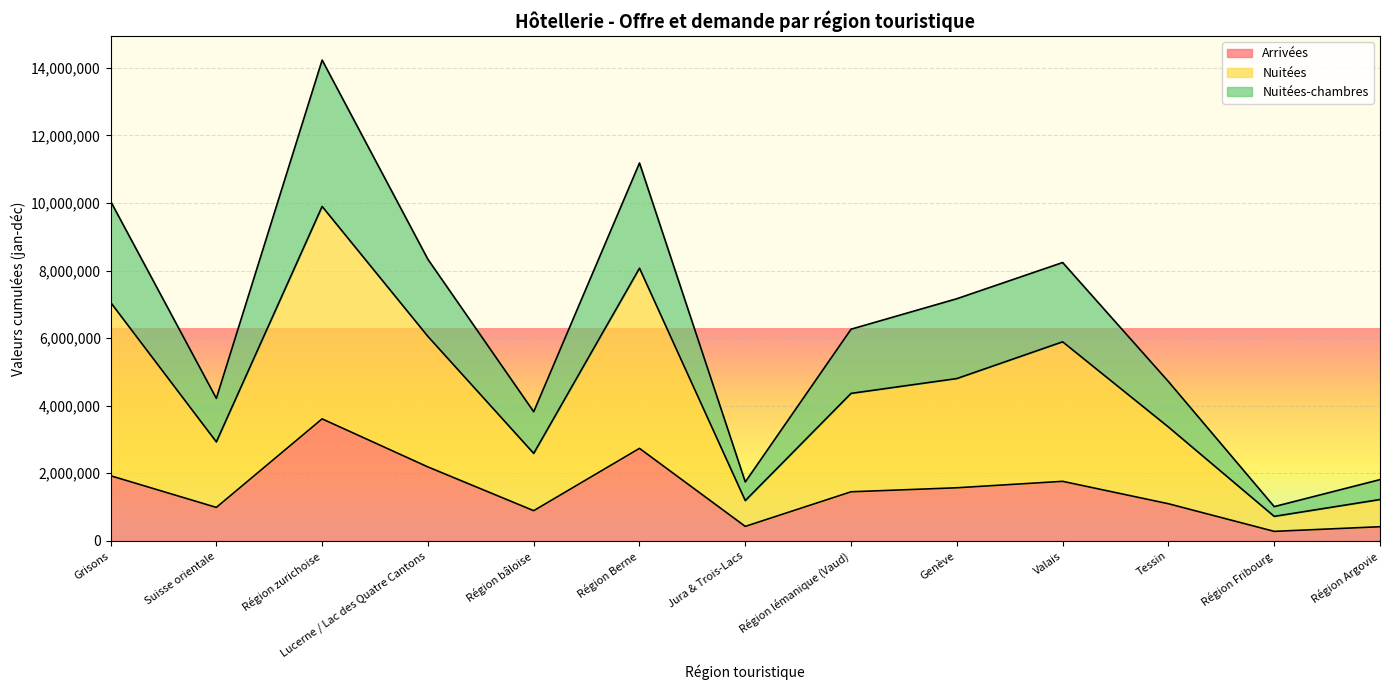

What is the highest value of the Nuitées series?

9896974